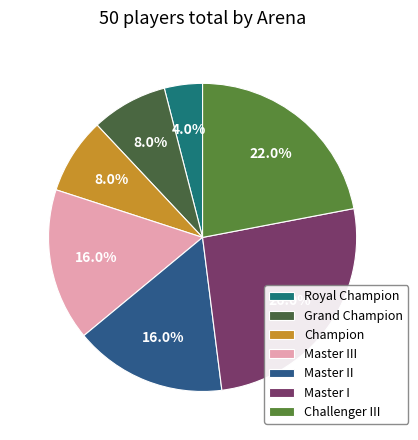

What is the smallest slice in the pie chart?

Royal Champion